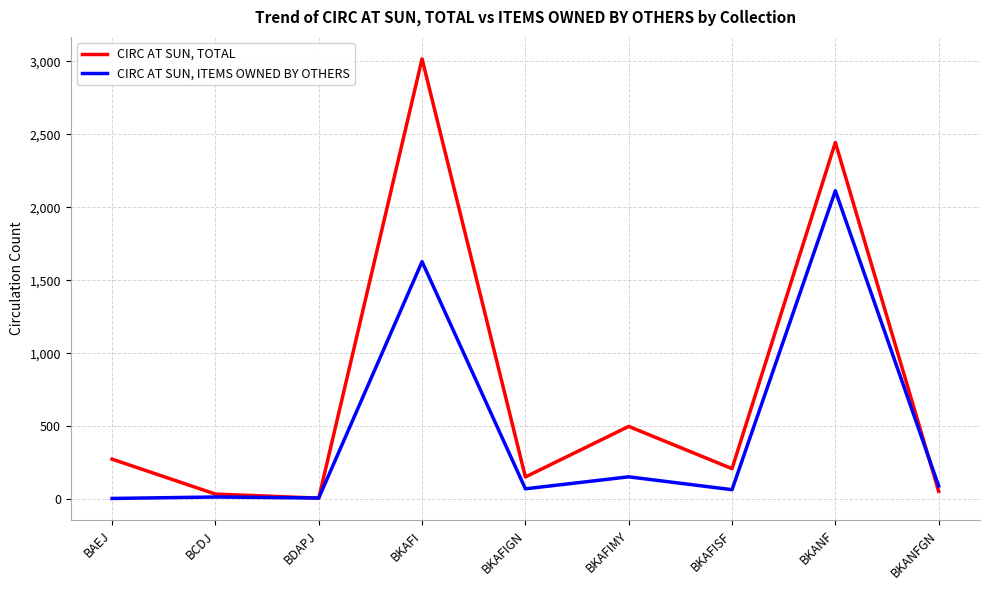

What is the difference between the maximum and minimum values in the CIRC AT SUN, TOTAL series?

3007